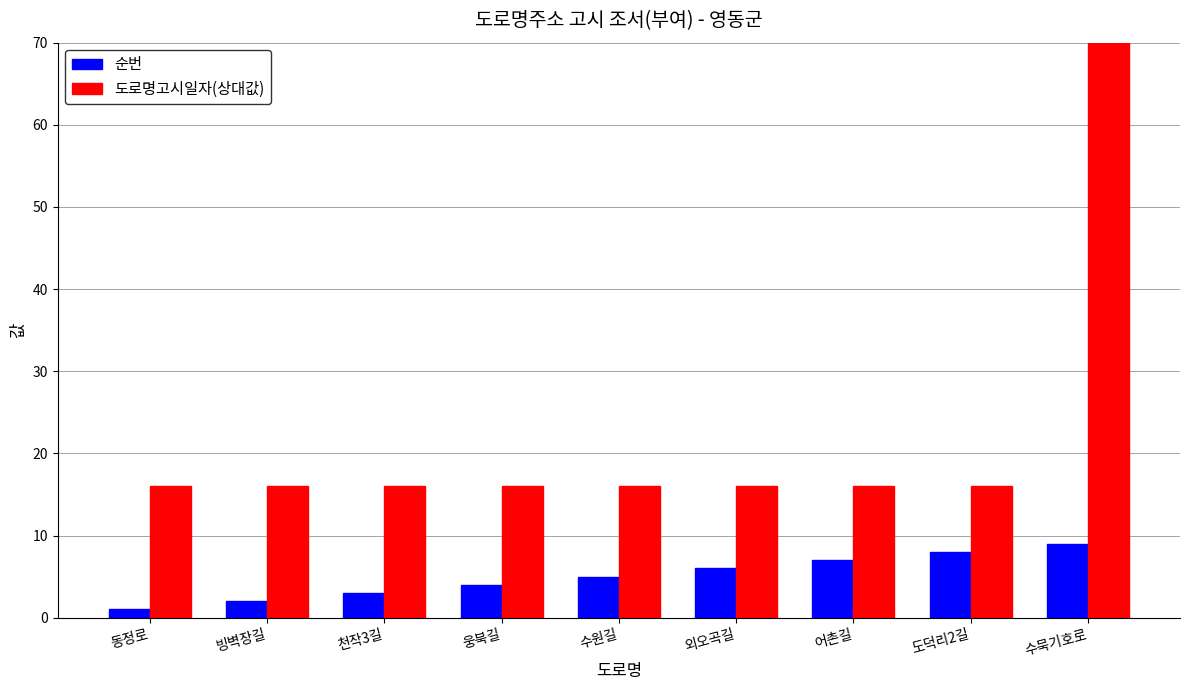

Which has a higher value, 수묵기호로 or 도덕리2길?

수묵기호로